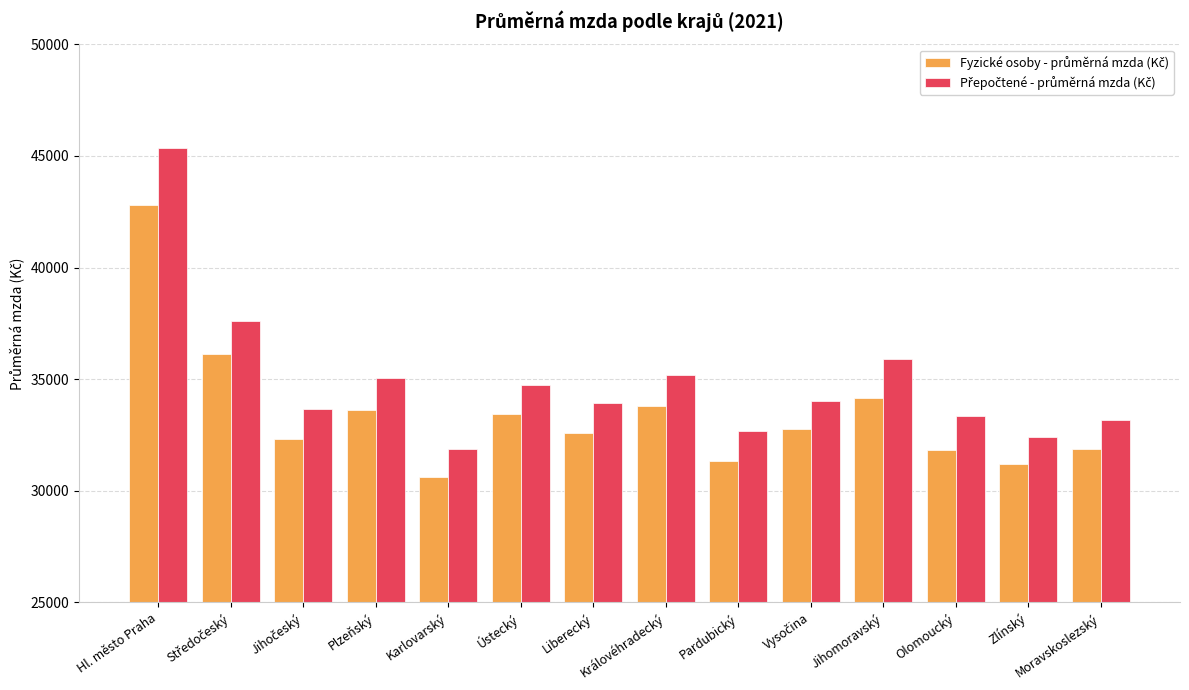

What is the total value across all series at Královéhradecký?

69006.4